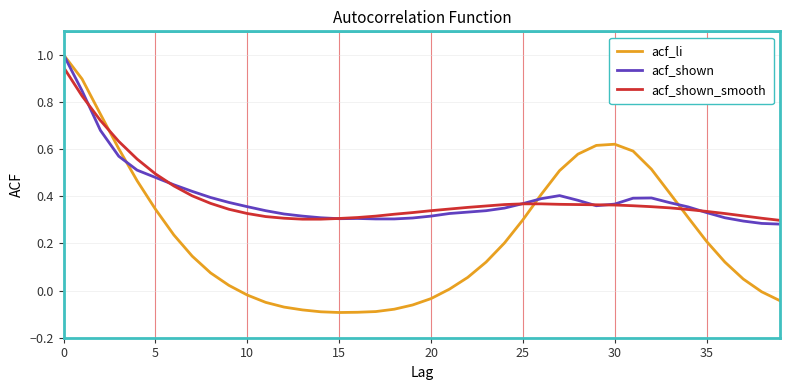

What is the difference between the maximum and minimum values in the acf_li series?

1.1